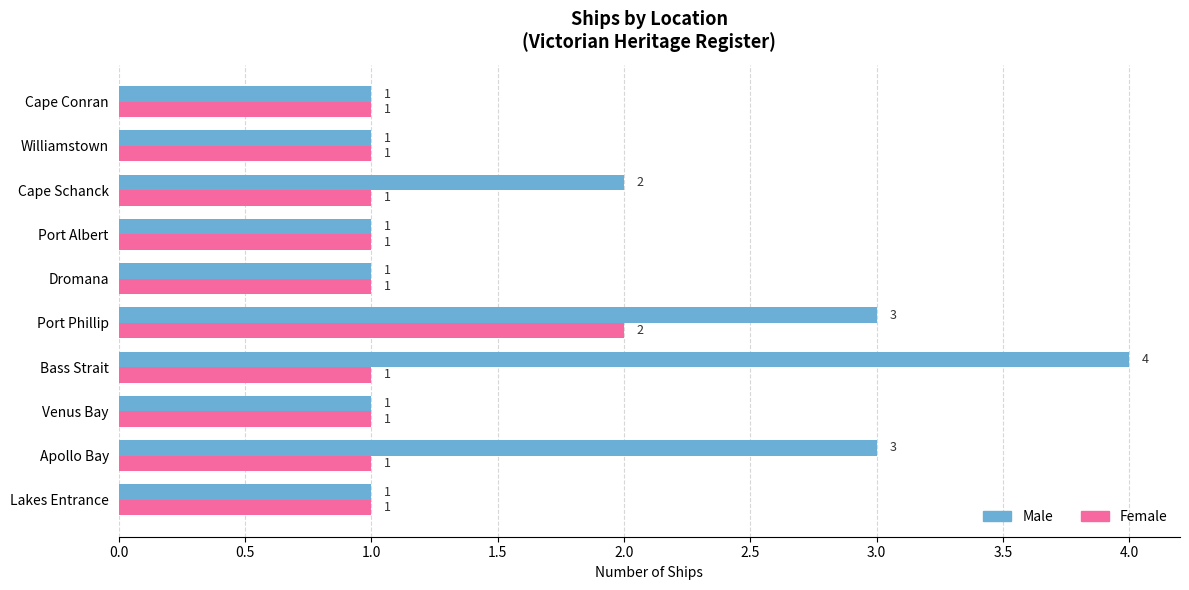

Which series has the widest spread of values?

Male